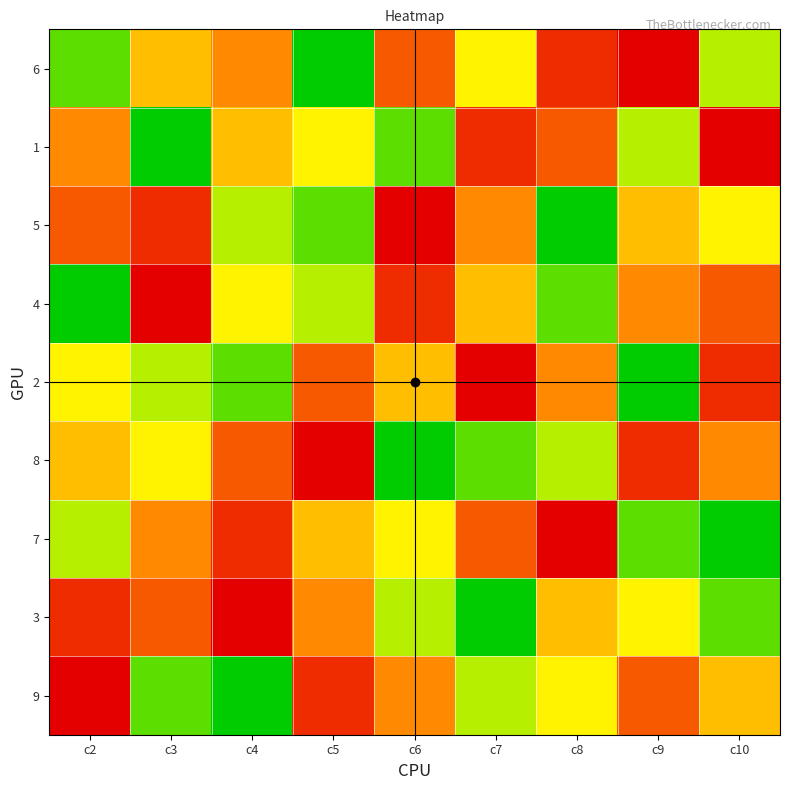

Which series has the largest range (max minus min)?

6